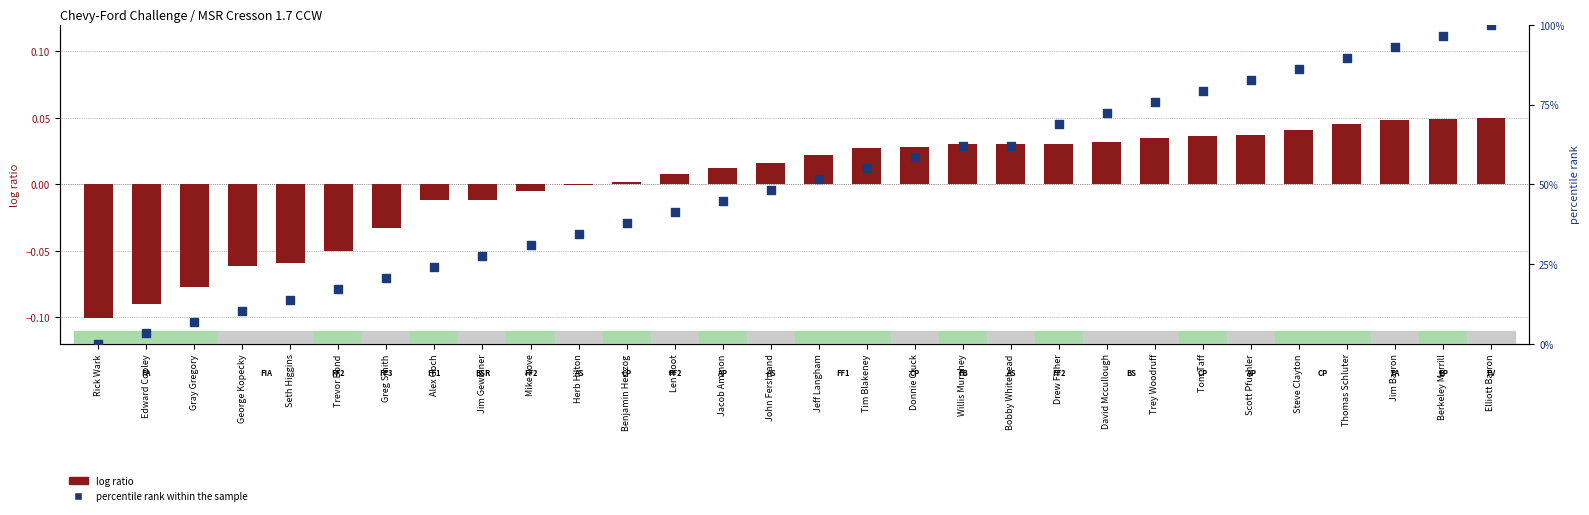

What are all the series names shown in the legend?

log ratio, percentile rank within the sample